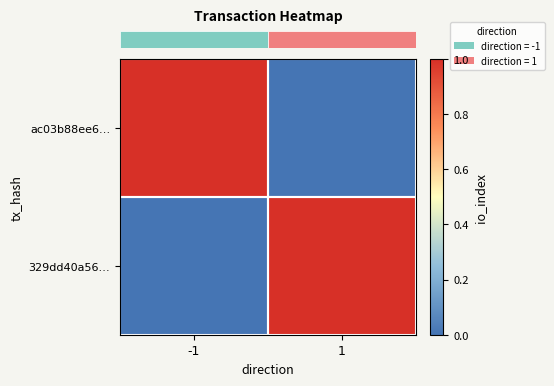

At which category is the sum across all series the highest?

-1